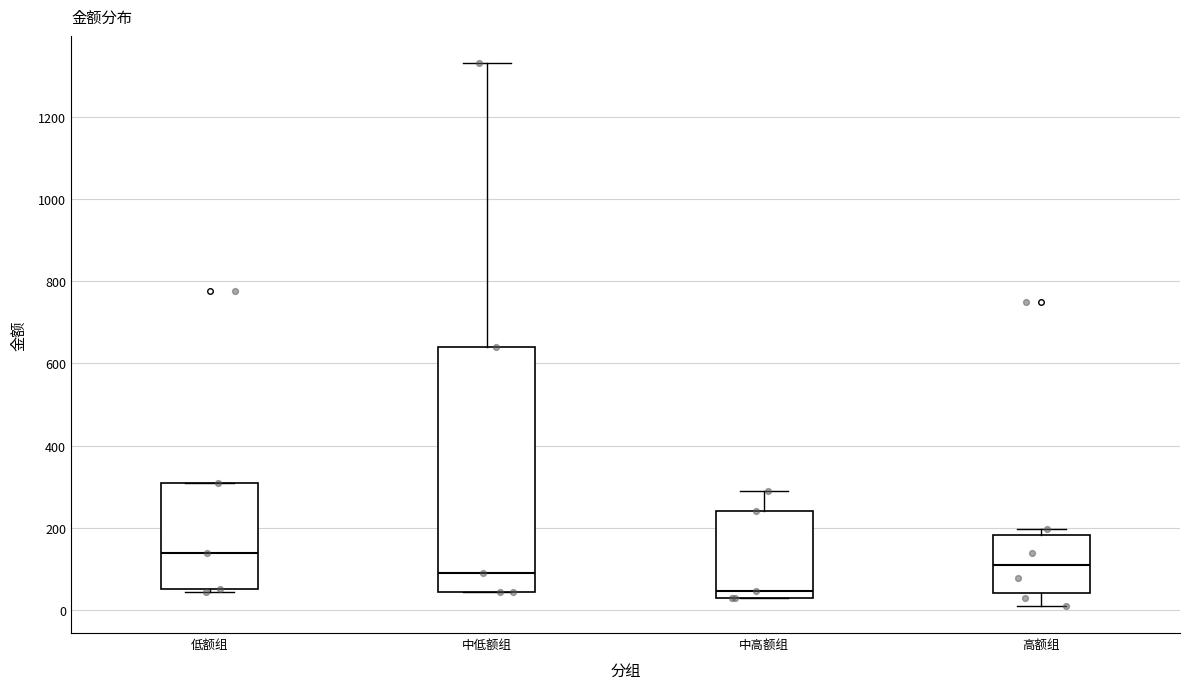

Comparing the boxes themselves (not the whiskers), which one is the tallest?

中低额组